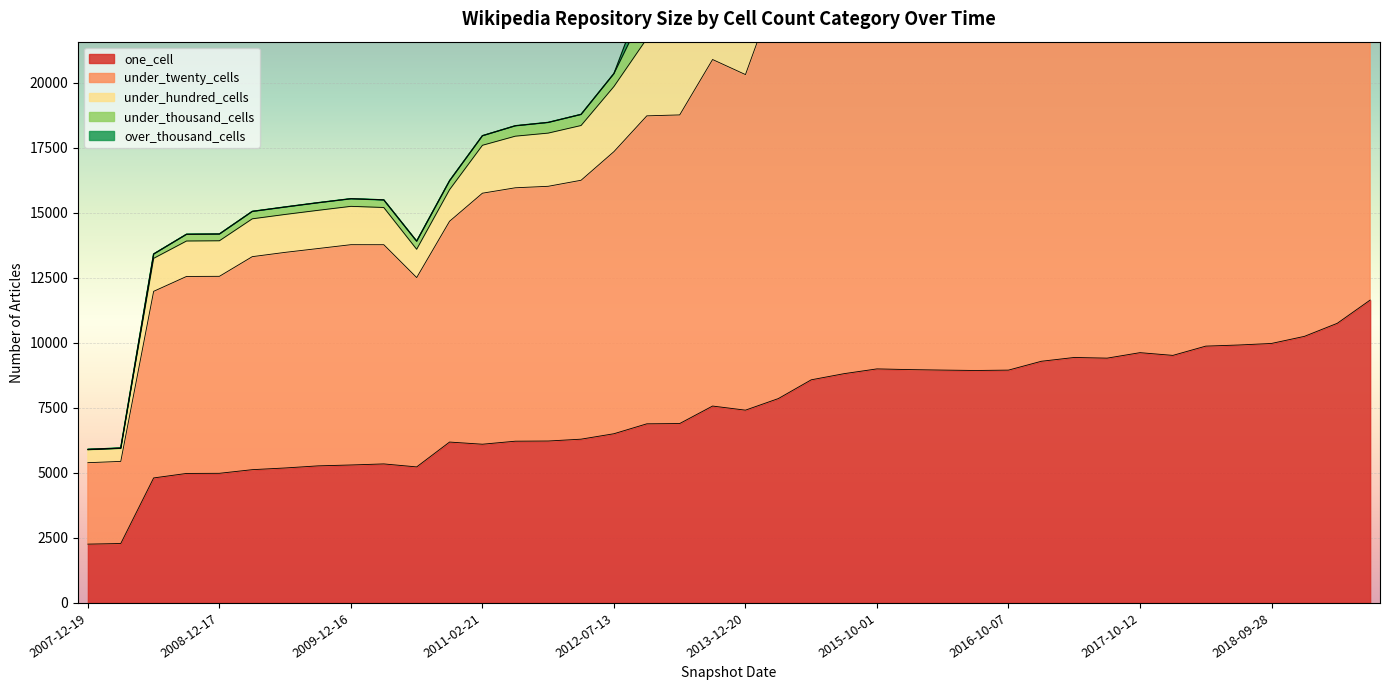

True or false: under_twenty_cells and one_cell intersect in this chart.

False